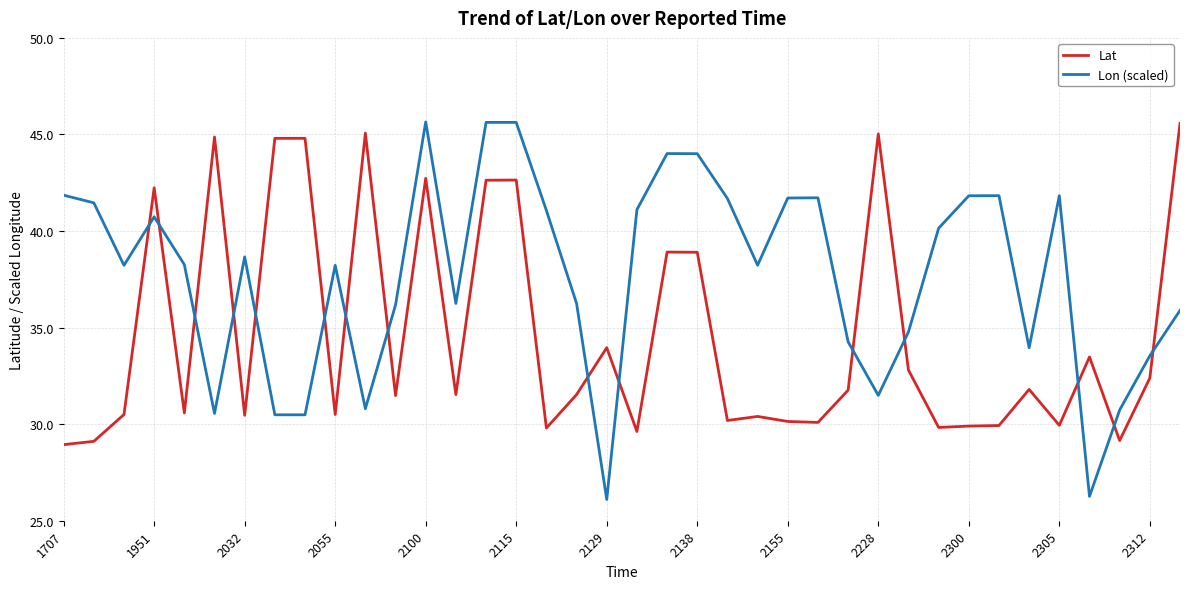

True or false: Lat and Lon (scaled) cross at least once.

True